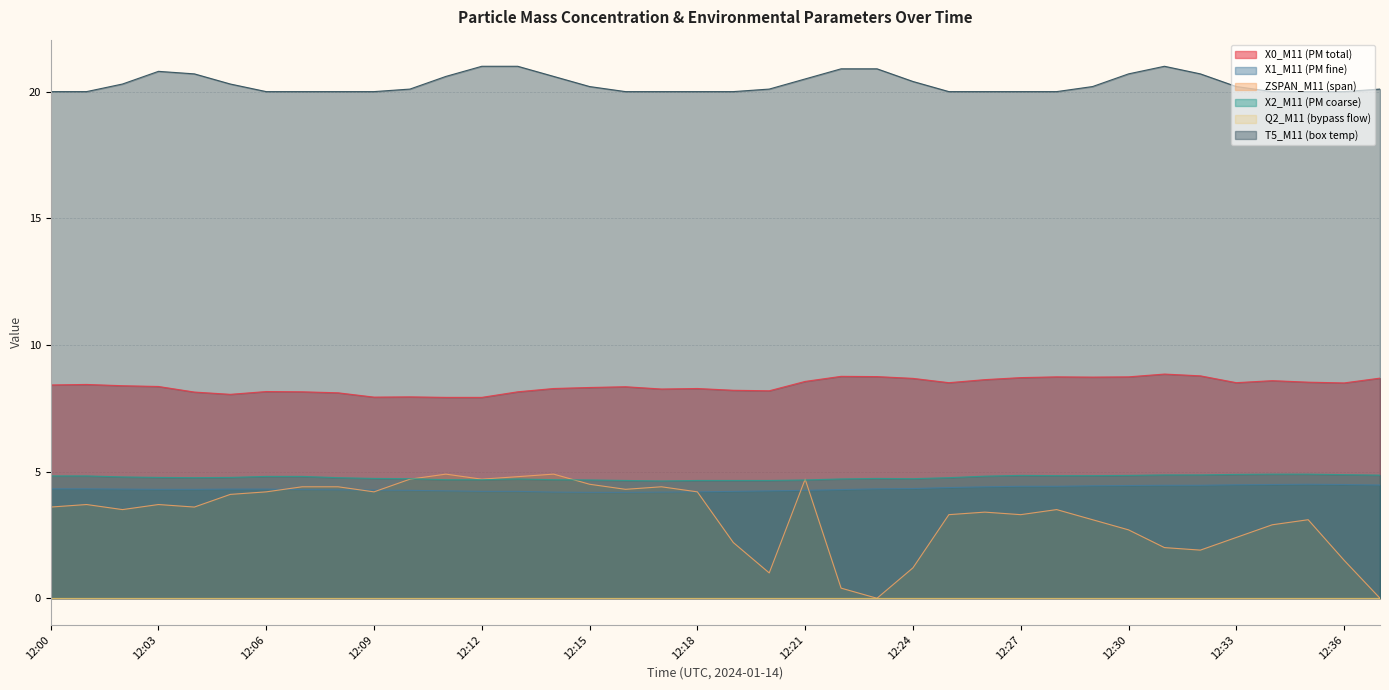

True or false: X1_M11 (PM fine) and T5_M11 (box temp) cross at least once.

False